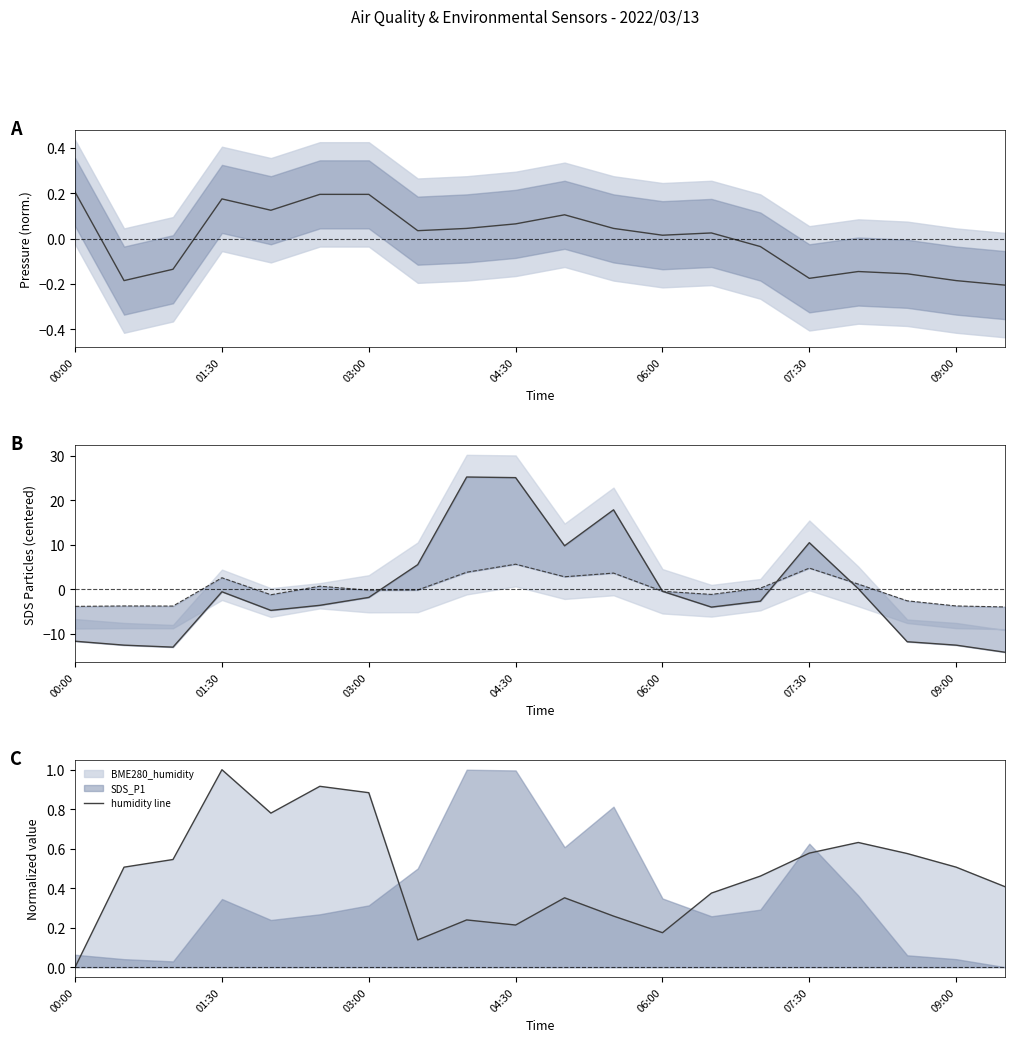

Is it true that BME280_pressure equals -0.2 at 07:30?

True